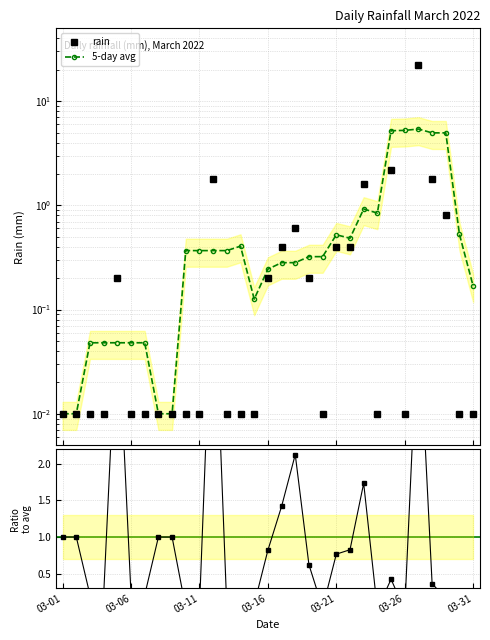

Reading left to right, transcribe all the data shown in this chart.

rain: 0.0	0.0	0.0	0.0	0.2	0.0	0.0	0.0	0.0	0.0	0.0	1.8	0.0	0.0	0.0	0.2	0.4	0.6	0.2	0.0	0.4	0.4	1.6	0.0	2.2	0.0	22.2	1.8	0.8	0.0	0.0
5-day avg: 0.0	0.0	0.0	0.0	0.0	0.0	0.0	0.0	0.0	0.4	0.4	0.4	0.4	0.4	0.1	0.2	0.3	0.3	0.3	0.3	0.5	0.5	0.9	0.8	5.2	5.2	5.4	5.0	5.0	0.5	0.2
rain / 5d-avg: 1.0	1.0	0.2	0.2	4.2	0.2	0.2	1.0	1.0	0.0	0.0	4.9	0.0	0.0	0.1	0.8	1.4	2.1	0.6	0.0	0.8	0.8	1.7	0.0	0.4	0.0	4.1	0.4	0.2	0.0	0.1